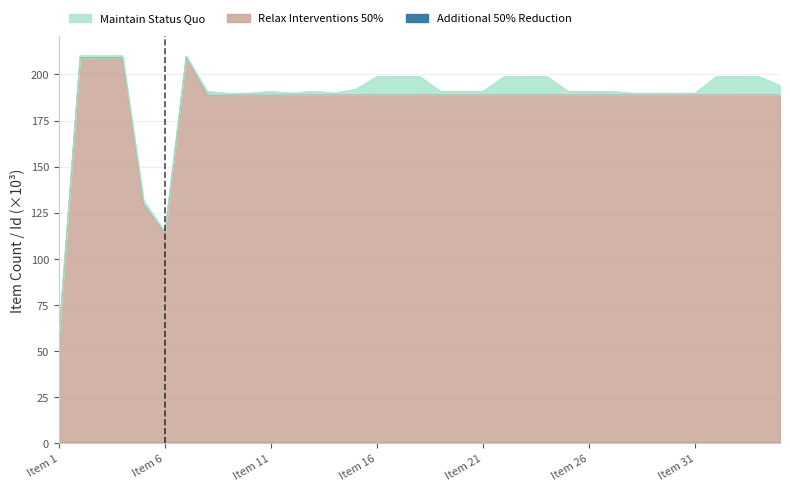

What are all the series names shown in the legend?

Additional 50% Reduction, Relax Interventions 50%, Maintain Status Quo